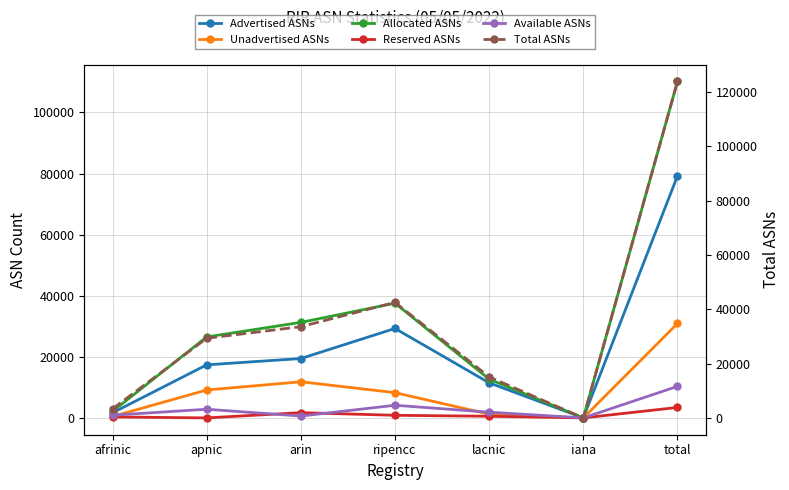

Rank the series at total from lowest to highest value.

Reserved ASNs, Available ASNs, Unadvertised ASNs, Advertised ASNs, Allocated ASNs, Total ASNs